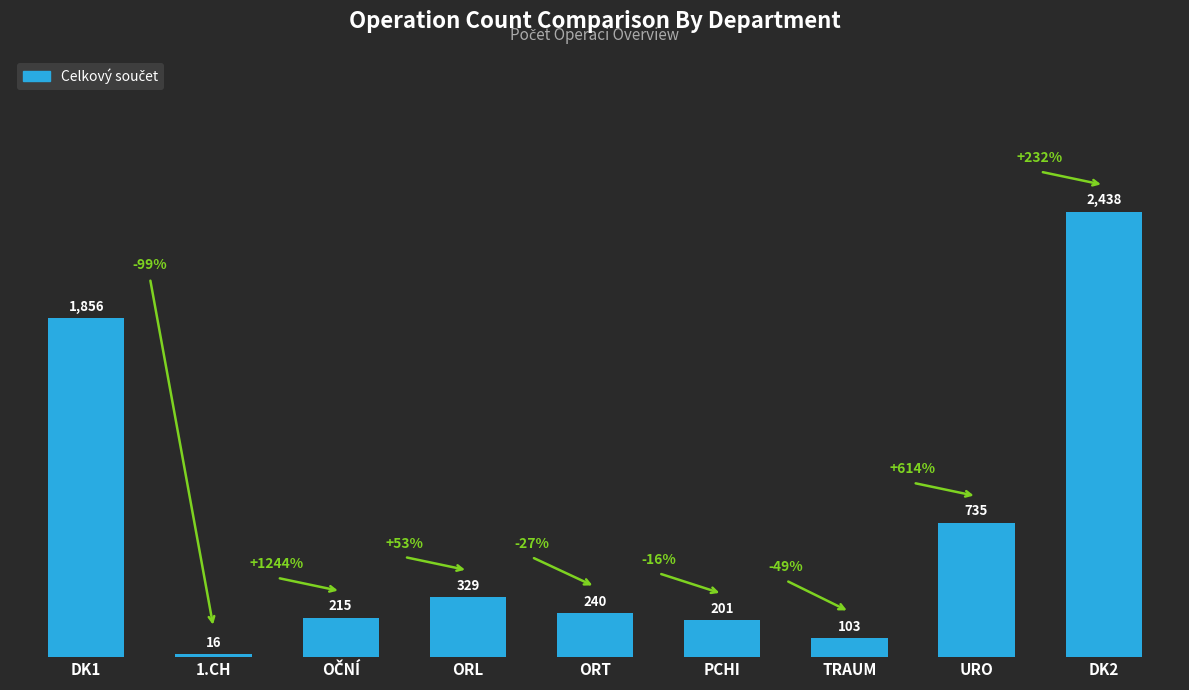

Read the value at ORL, to the nearest 50.

350